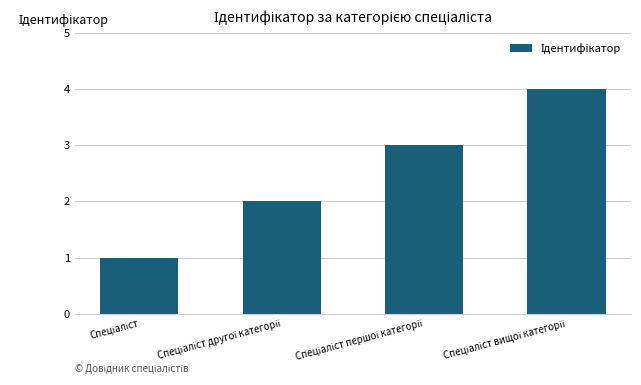

What is the greatest value displayed?

4